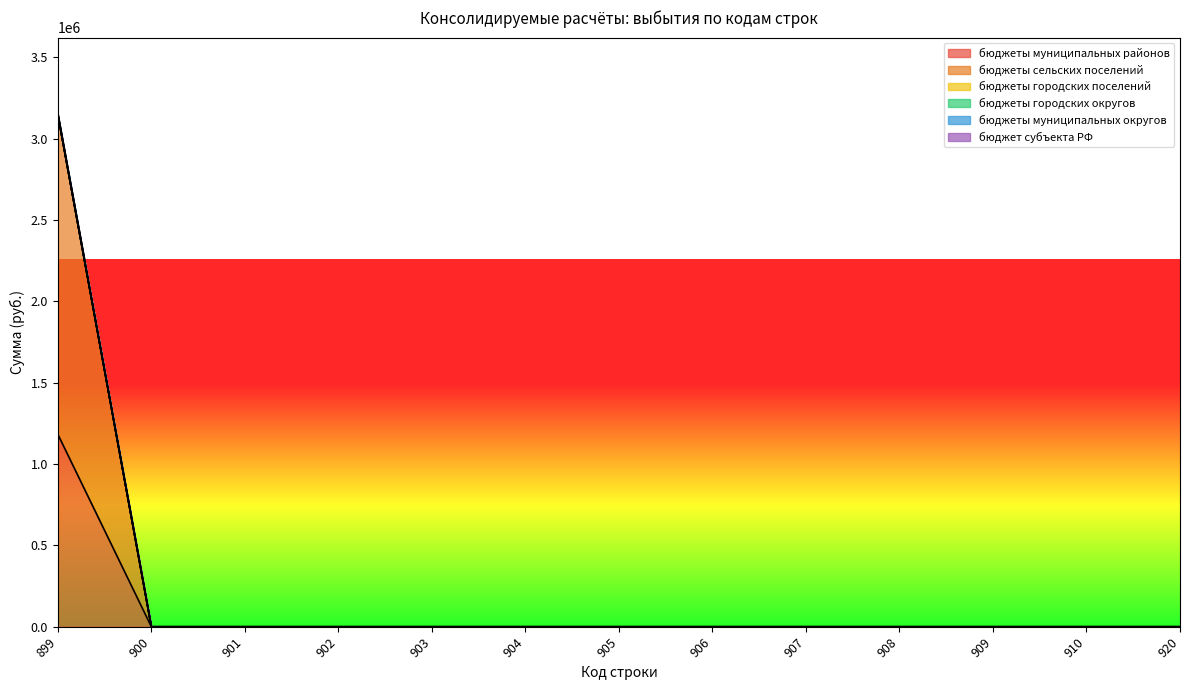

What is the difference between the бюджеты муниципальных районов values at 900 and 899?

1182990.0